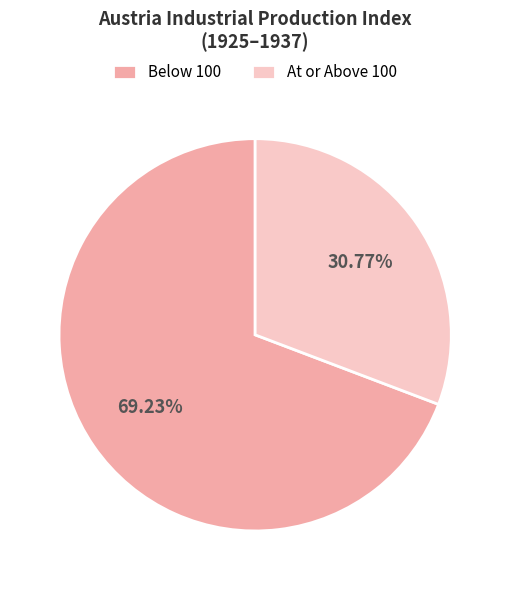

Rank the categories by value from highest to lowest.

Below 100, At or Above 100